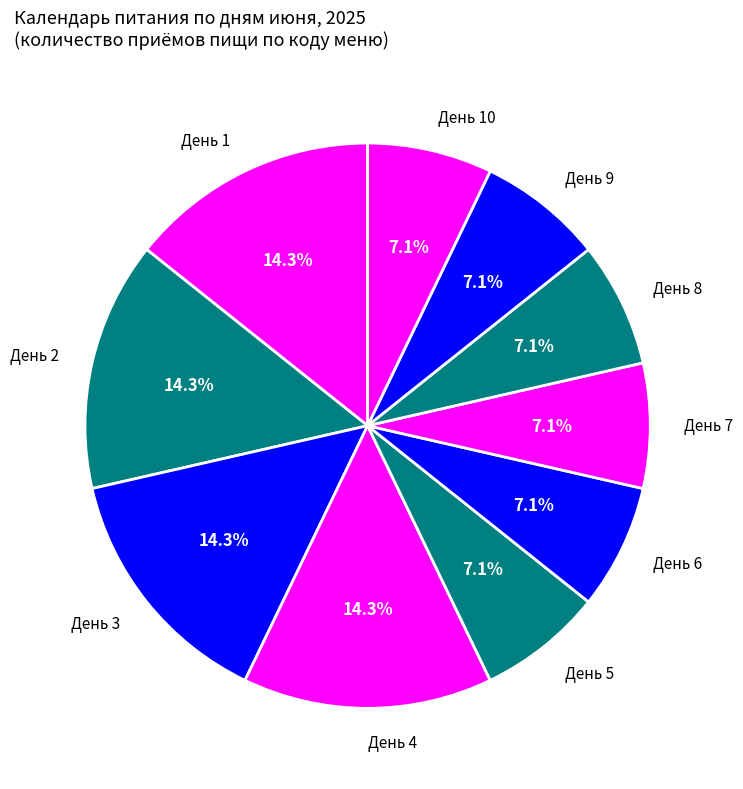

Combined, what portion of the pie is День 2 and День 10?

21.4%